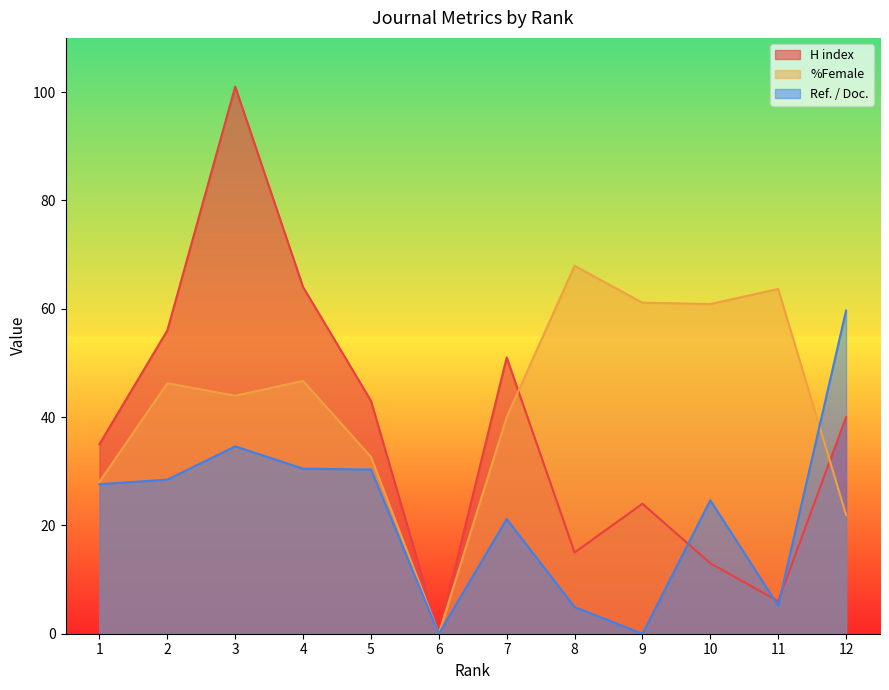

Reading left to right, list all the values displayed in this chart.

H index: 35.0	56.0	101.0	64.0	43.0	0.0	51.0	15.0	24.0	13.0	6.0	40.0
%Female: 28.1	46.2	43.9	46.7	32.6	0.0	40.0	67.9	61.1	60.9	63.6	21.9
Ref. / Doc.: 27.6	28.4	34.6	30.5	30.3	0.0	21.2	4.9	0.0	24.6	5.2	59.6